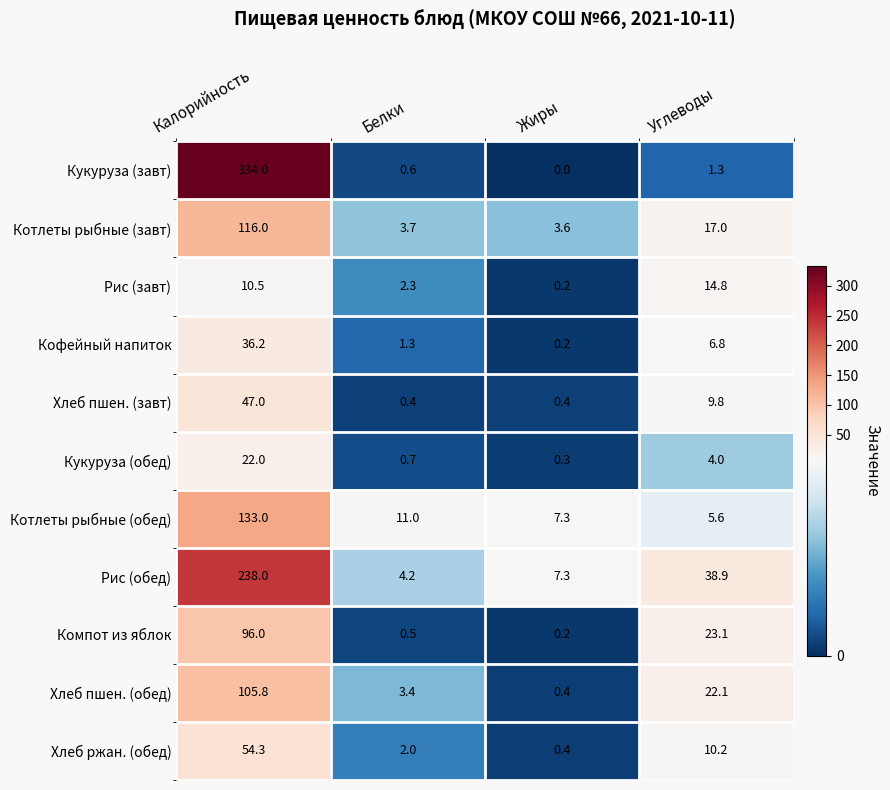

What is the total value across all series at Жиры?

20.3